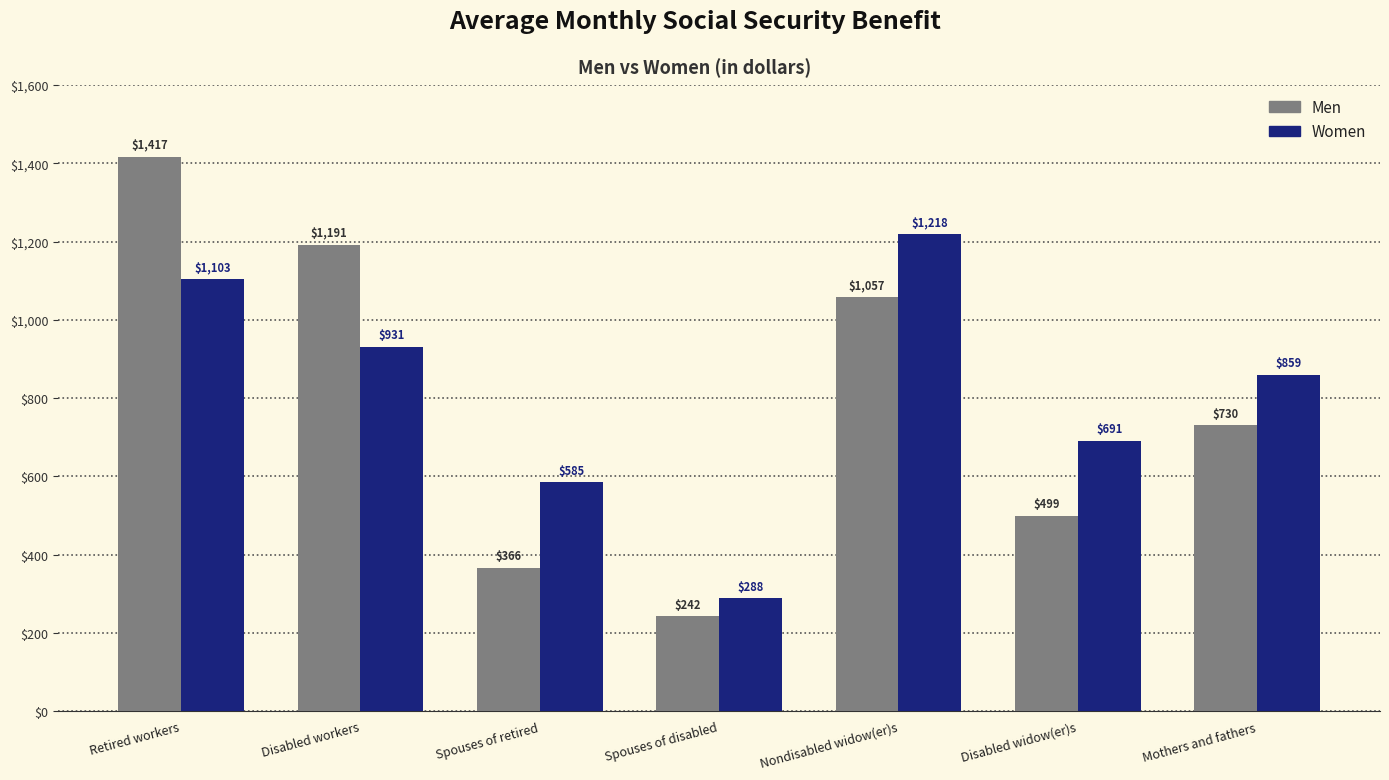

What is the greatest value displayed?

1417